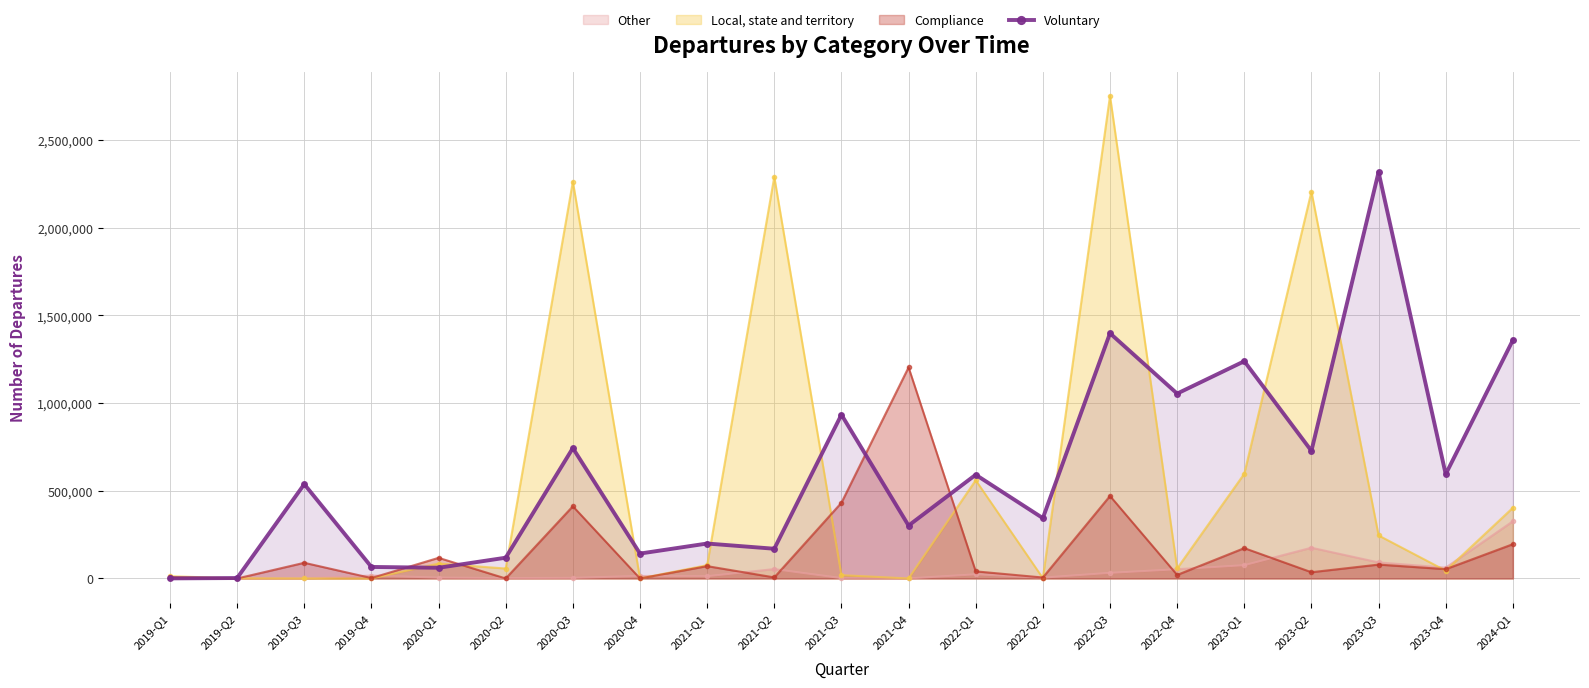

List the labels in order of value, largest first.

2023-Q3, 2022-Q3, 2024-Q1, 2023-Q1, 2022-Q4, 2021-Q3, 2020-Q3, 2023-Q2, 2023-Q4, 2022-Q1, 2019-Q3, 2022-Q2, 2021-Q4, 2021-Q1, 2021-Q2, 2020-Q4, 2020-Q2, 2019-Q4, 2020-Q1, 2019-Q2, 2019-Q1